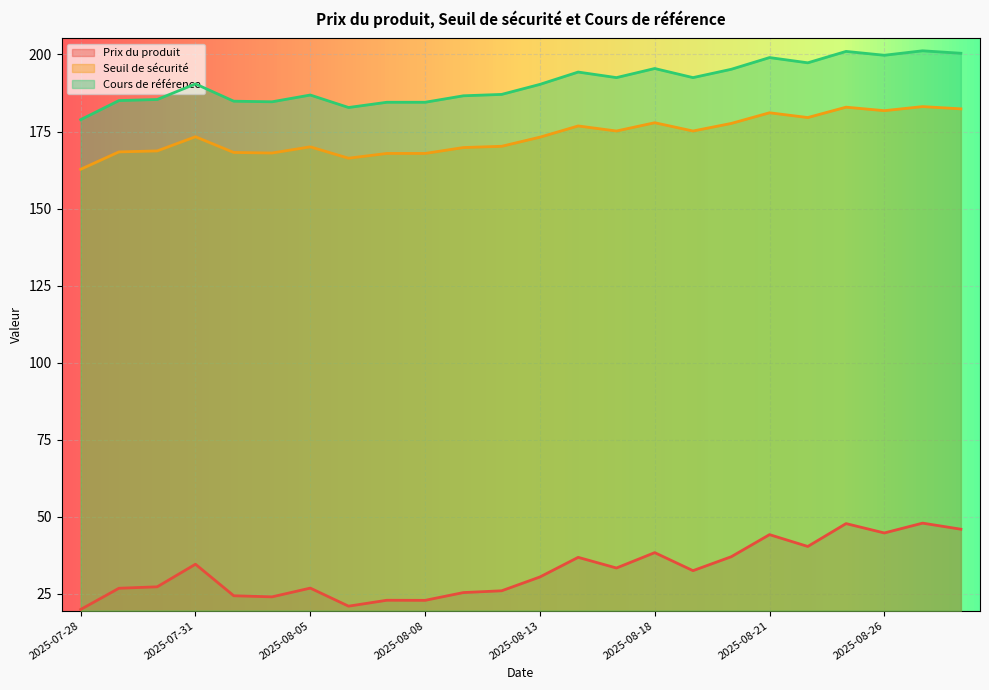

At which category is the sum across all series the highest?

2025-08-27